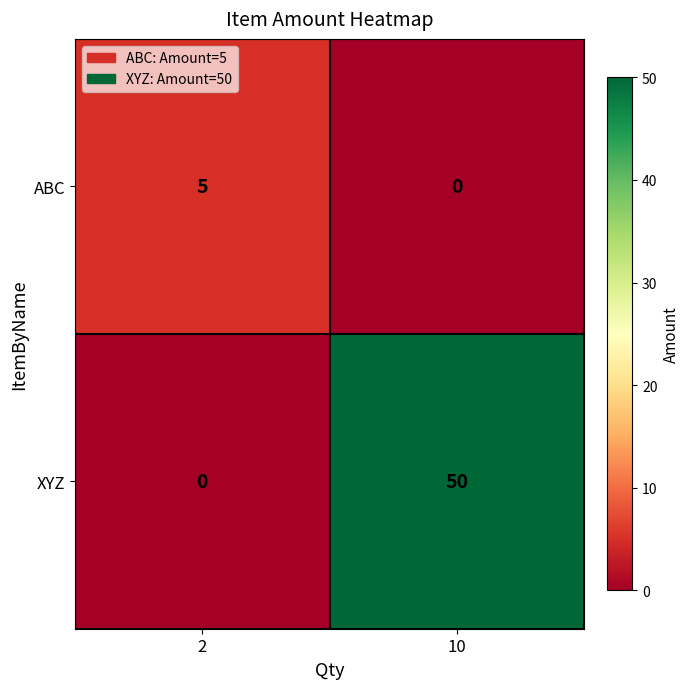

What is the greatest value displayed?

50